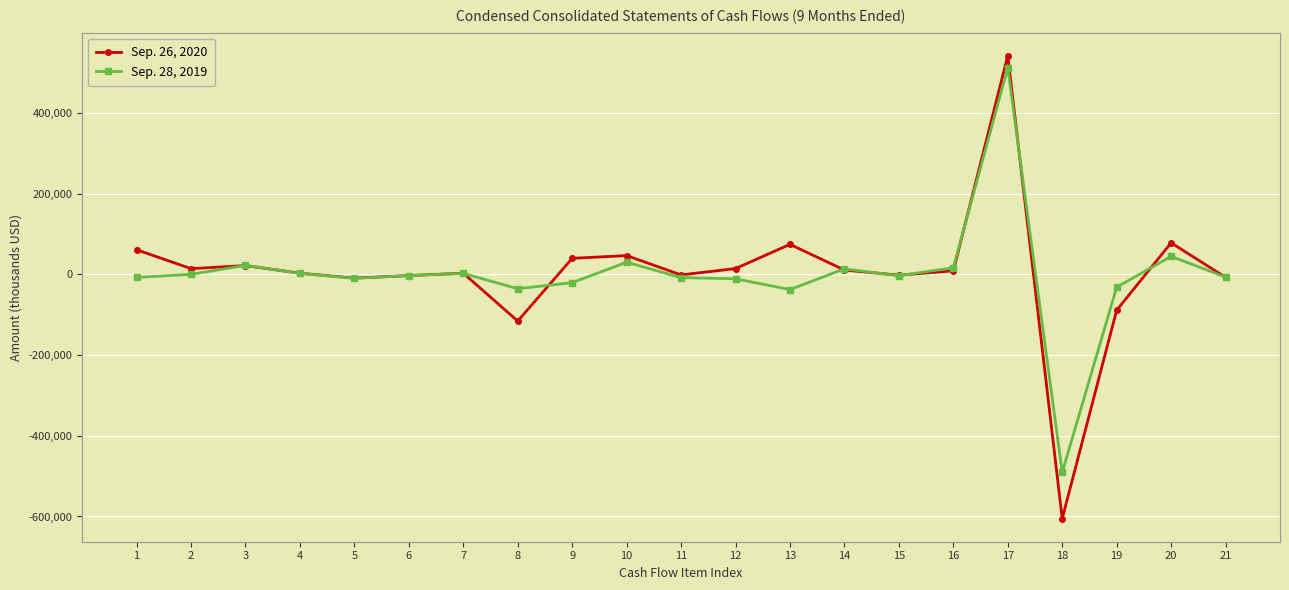

What is the difference between the maximum and minimum values in the Sep. 26, 2020 series?

1146921